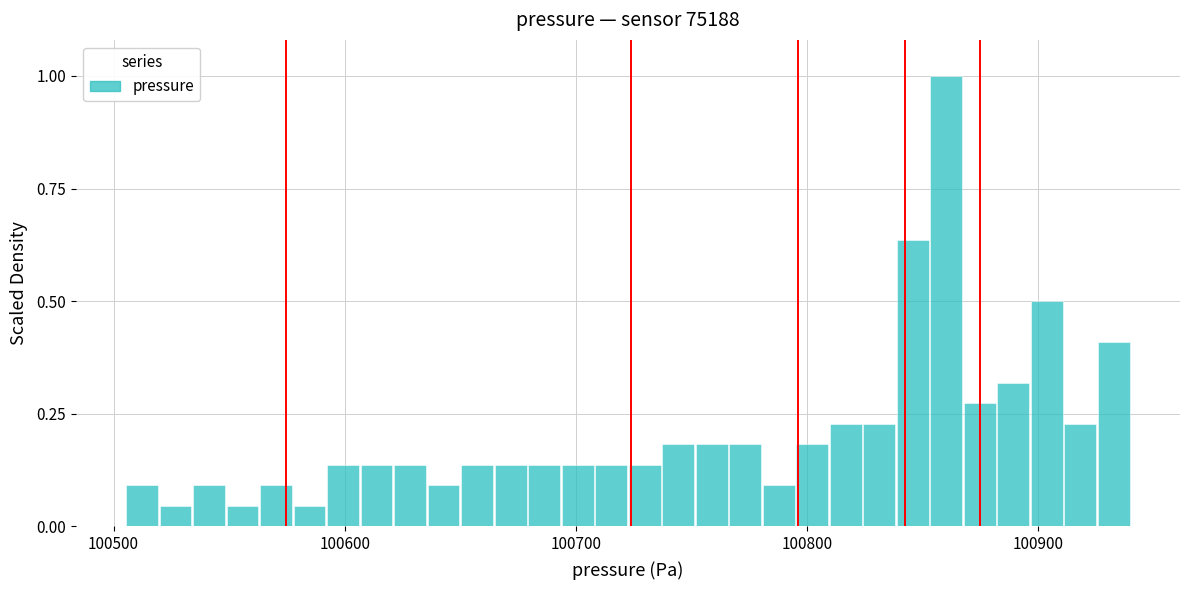

Read against the x-axis, roughly where is the centre of the tallest bar?

100860